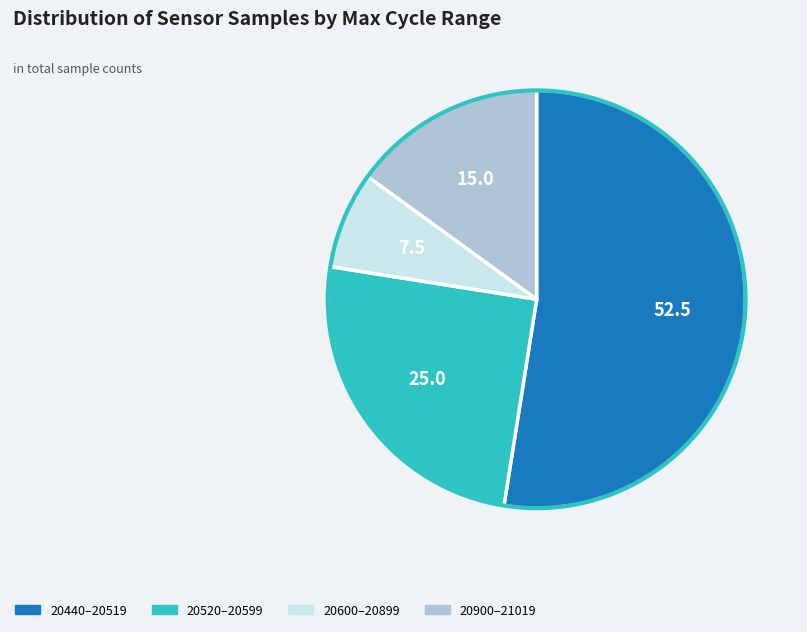

Is there any slice that represents more than half of the pie?

Yes